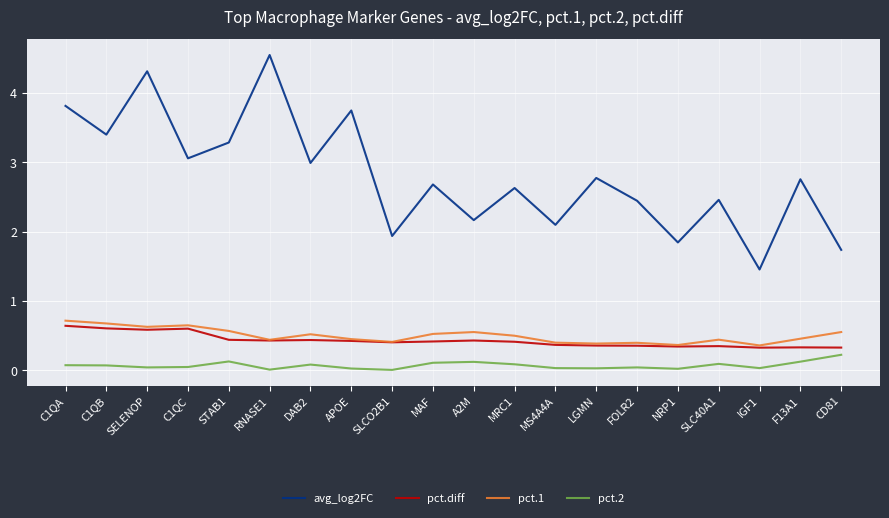

What is the spread (max minus min) of values at CD81?

1.5